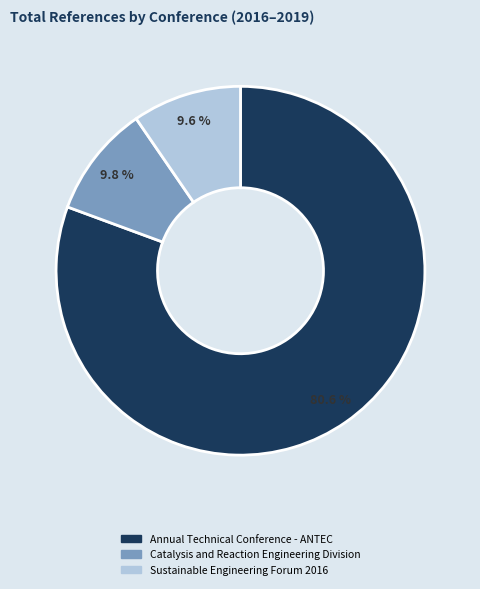

To the nearest percent, what percentage of the pie is Catalysis and Reaction Engineering Division?

10%